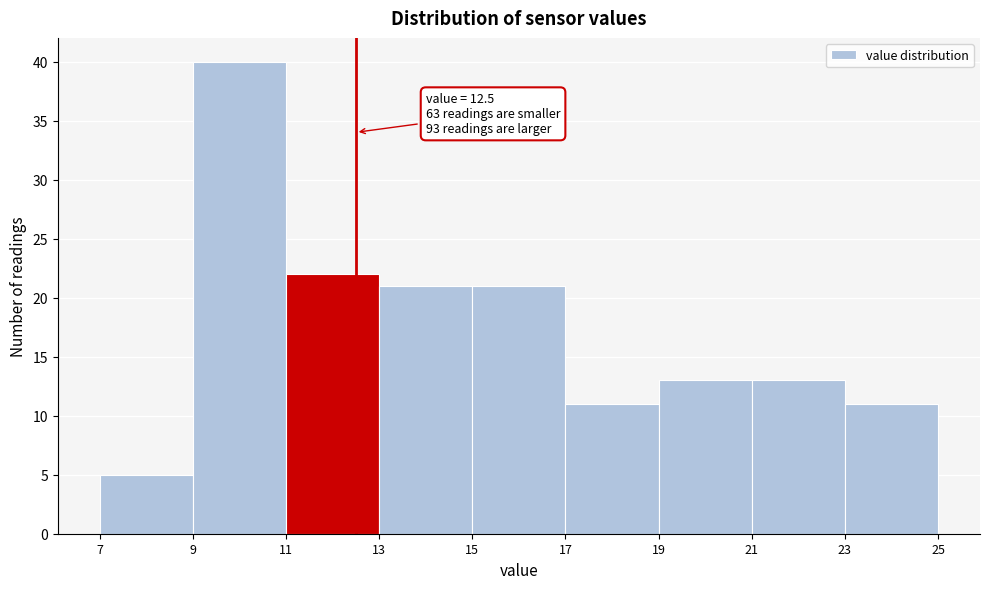

Over which range of the x-axis is the bar tallest?

9 to 11